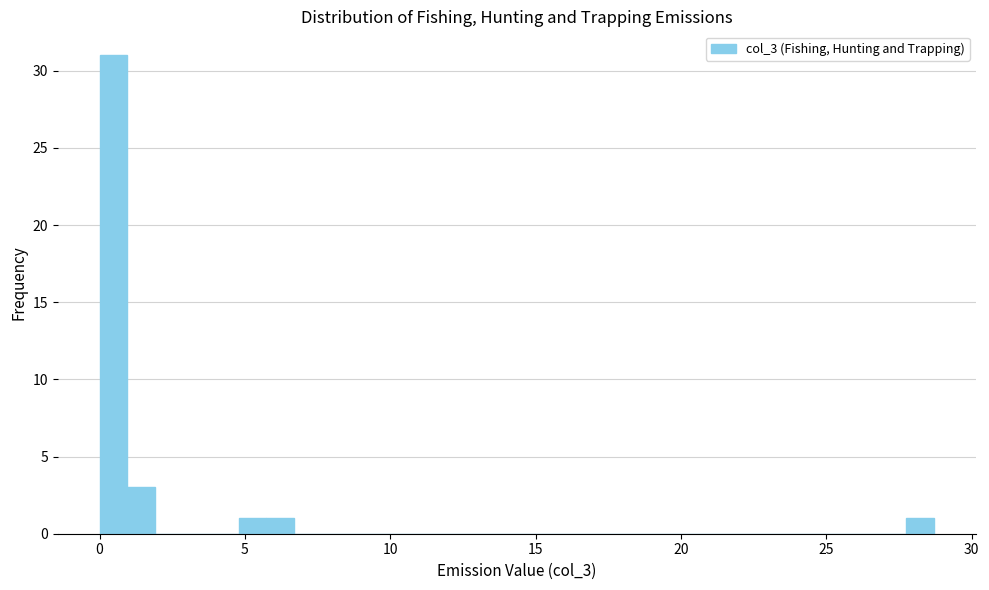

Read against the x-axis, roughly where is the centre of the tallest bar?

0.5